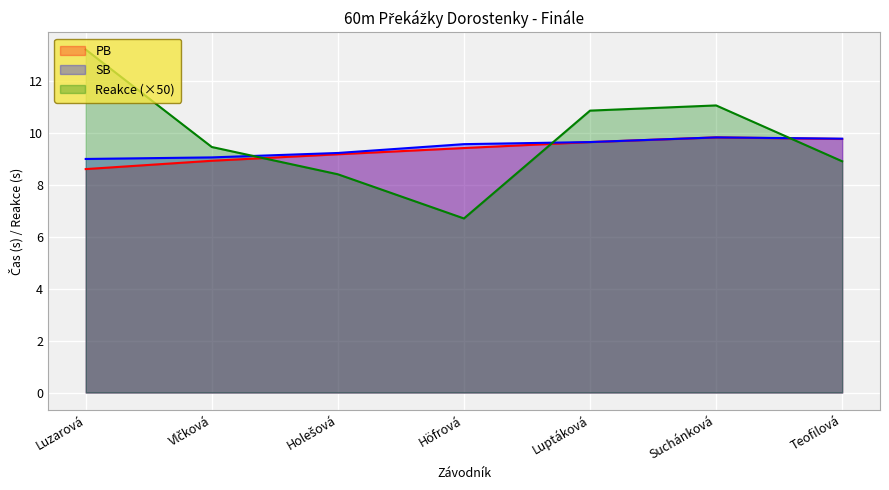

Which series changed the most between Holešová and Teofilová?

PB